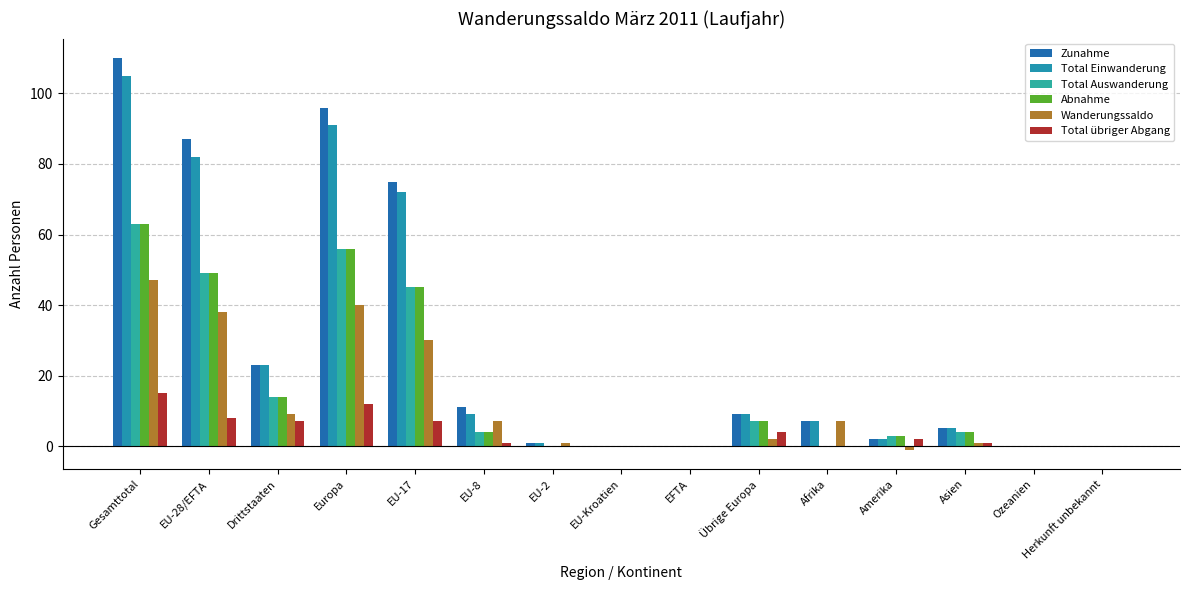

List the series in order of their peak value, lowest first.

Total übriger Abgang, Wanderungssaldo, Total Auswanderung, Abnahme, Total Einwanderung, Zunahme